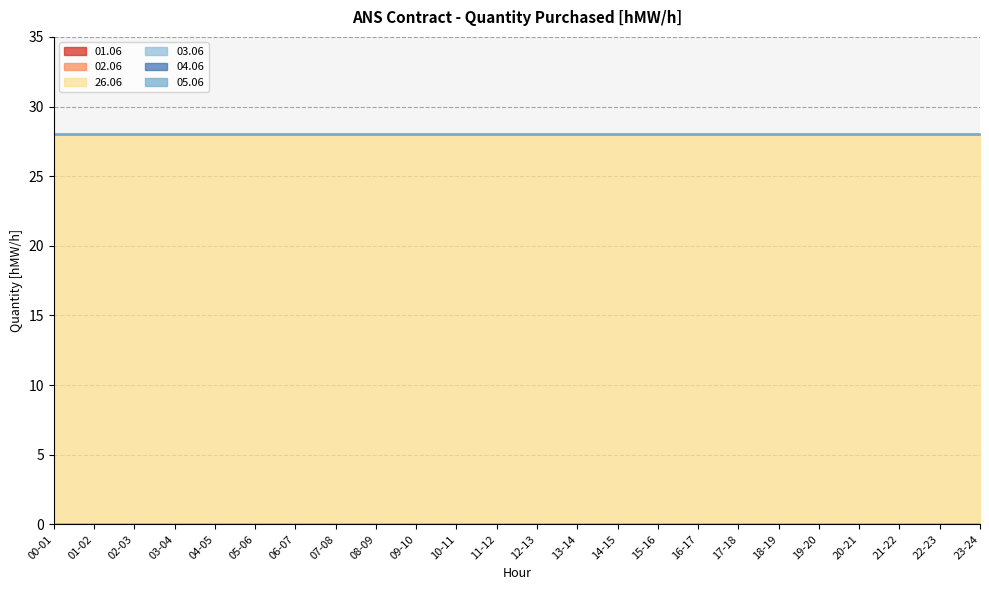

Rank the series by their maximum value, from highest to lowest.

26.06, 01.06, 02.06, 03.06, 04.06, 05.06